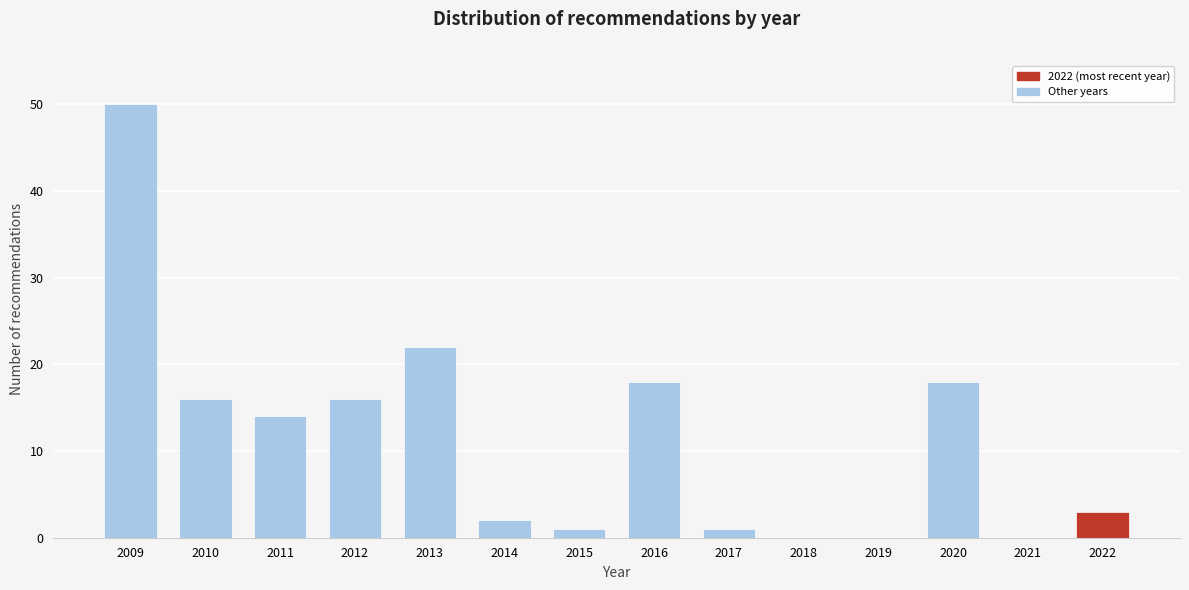

Reading left to right, transcribe all the data shown in this chart.

2009=50	2010=16	2011=14	2012=16	2013=22	2014=2	2015=1	2016=18	2017=1	2018=0	2019=0	2020=18	2021=0	2022=3